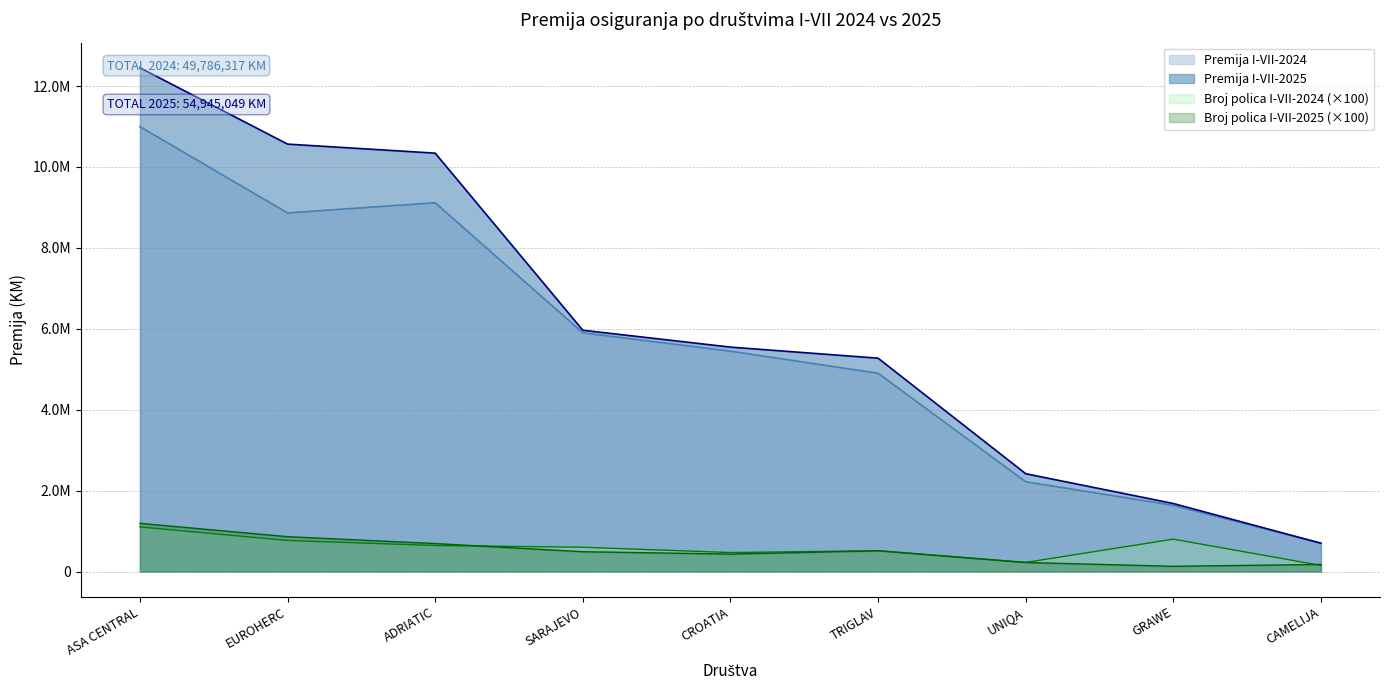

Which has a higher value, ADRIATIC or TRIGLAV?

ADRIATIC